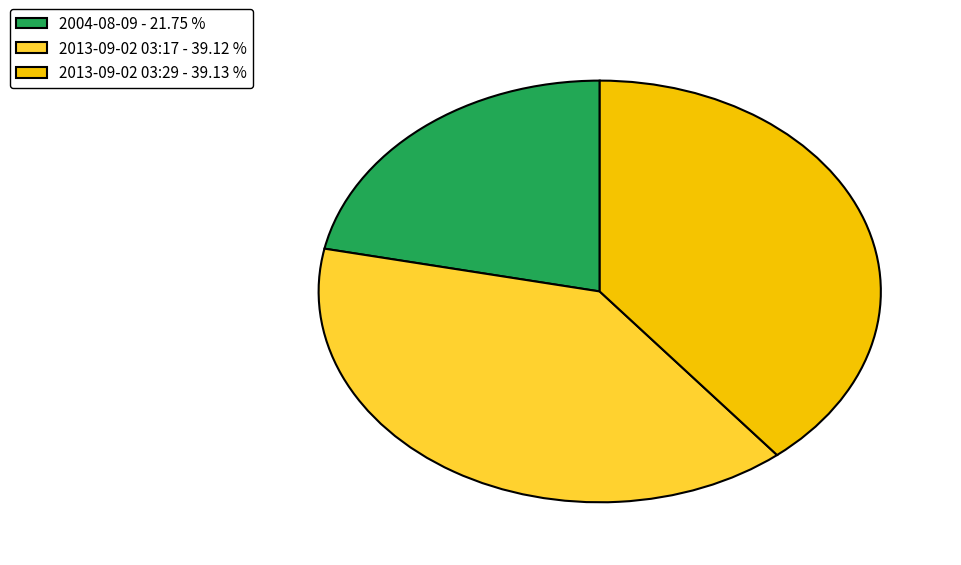

Is there a majority slice in this chart?

No